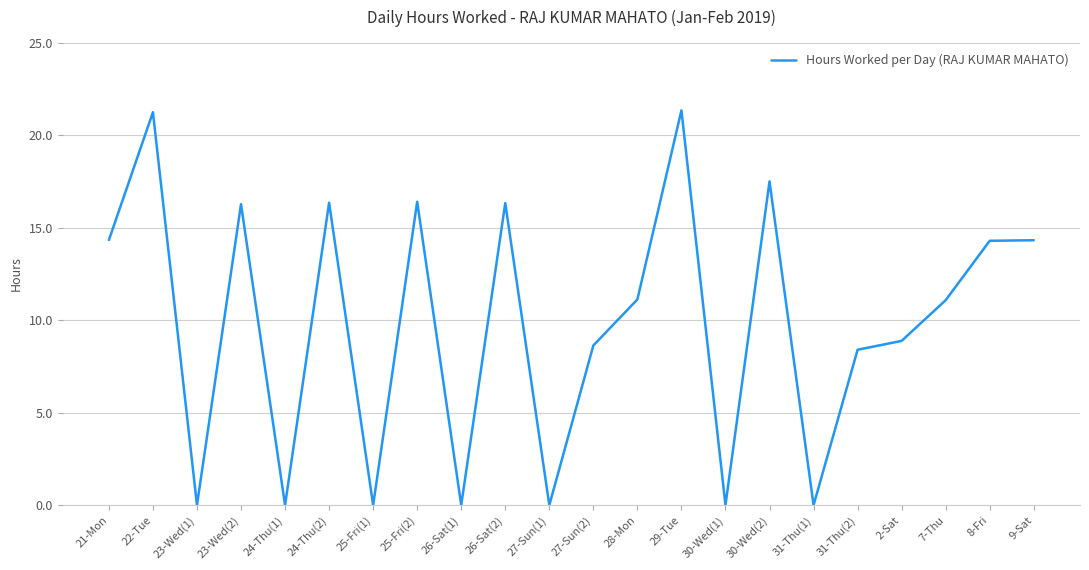

What is the average value?

9.8